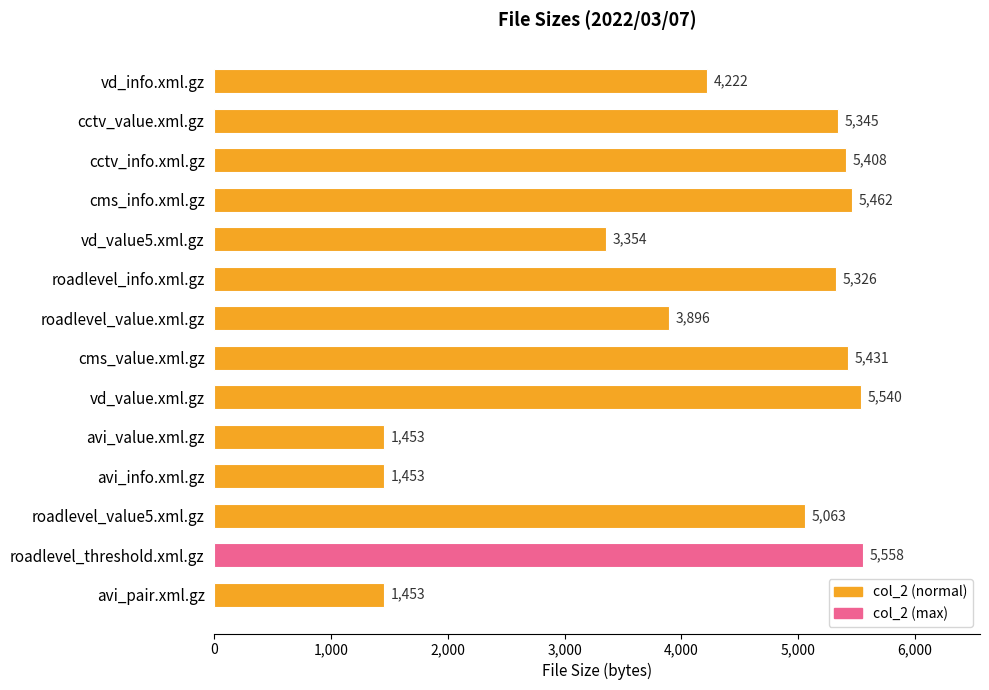

At which label is the value closest to 3505?

vd_value5.xml.gz